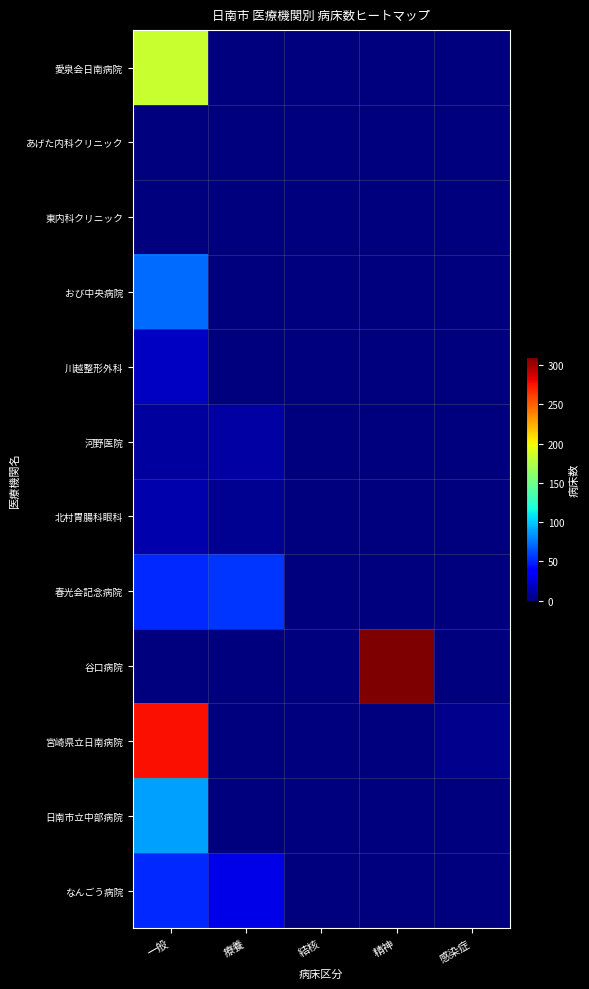

What is the total value across all series at 療養?

99